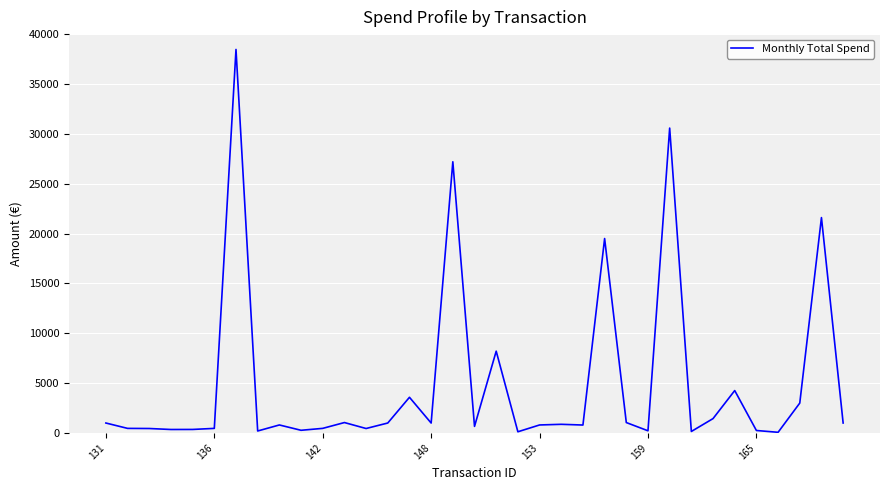

What is the average value?

4917.5